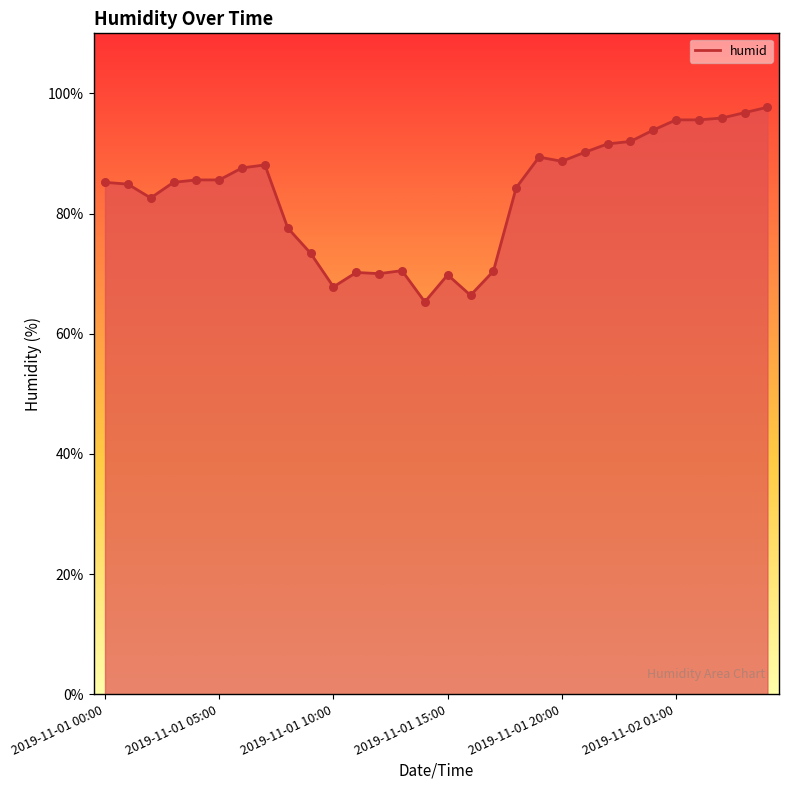

What is the smallest value displayed?

65.3